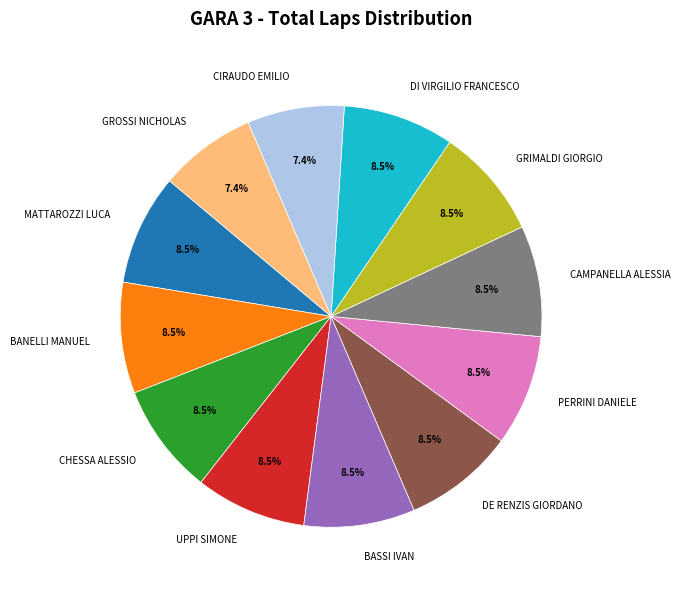

Do UPPI SIMONE and CIRAUDO EMILIO together represent more than half of the pie?

No